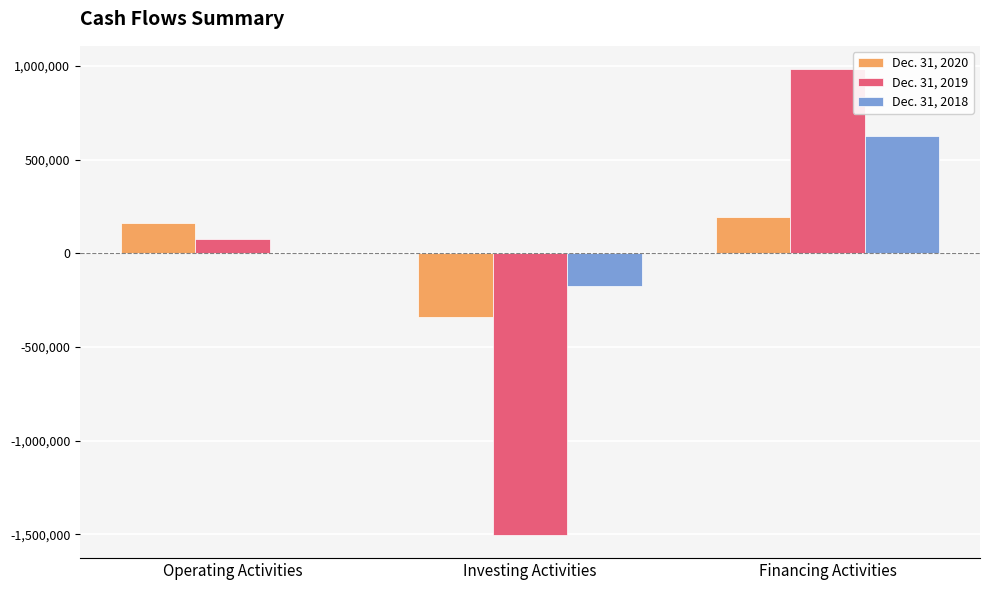

The Dec. 31, 2019 series shows 983463 at Financing Activities. True or false?

True